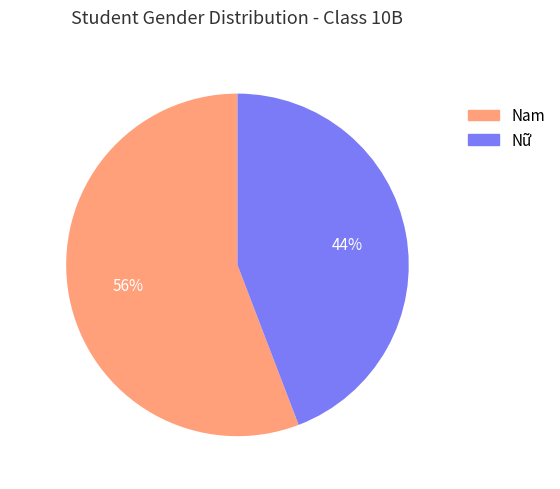

To the nearest percent, what is the combined percentage of Nữ and Nam?

100%